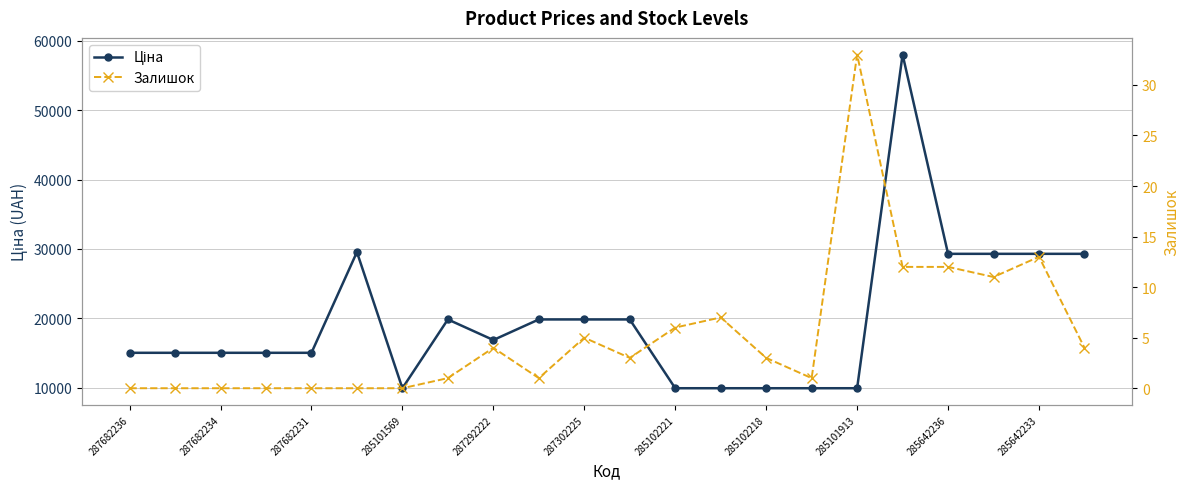

In Ціна, how many points are lower than both neighbors (excluding endpoints)?

2